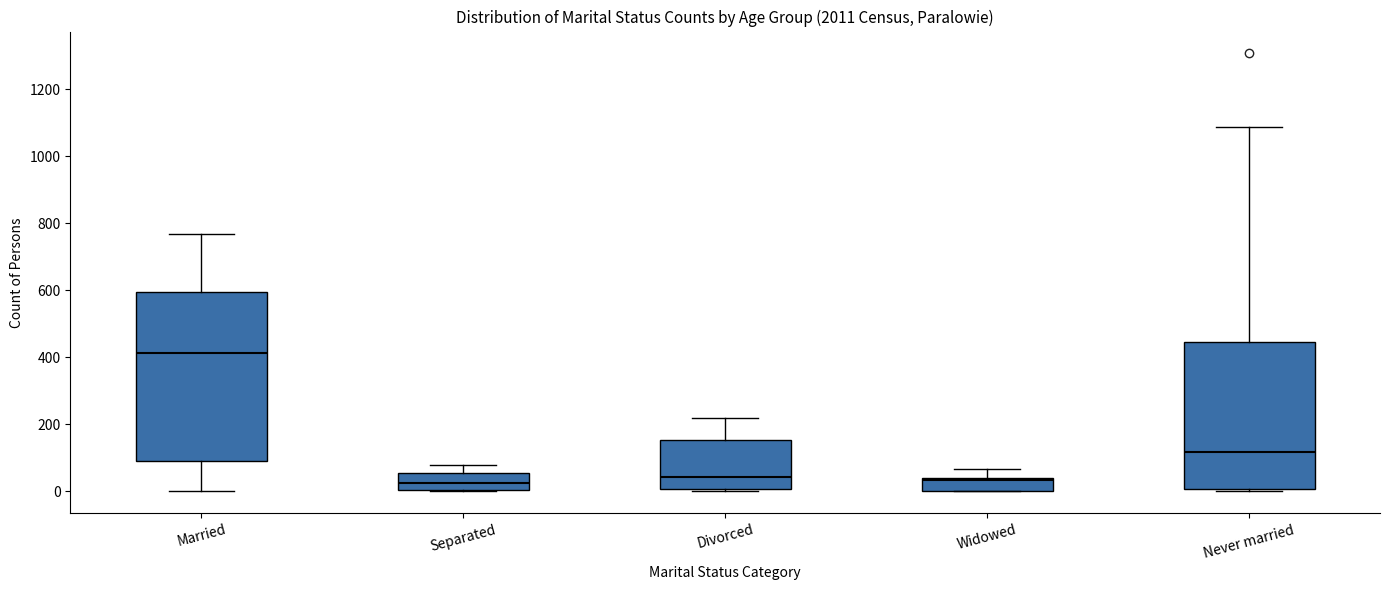

Which box has the highest median line?

Married